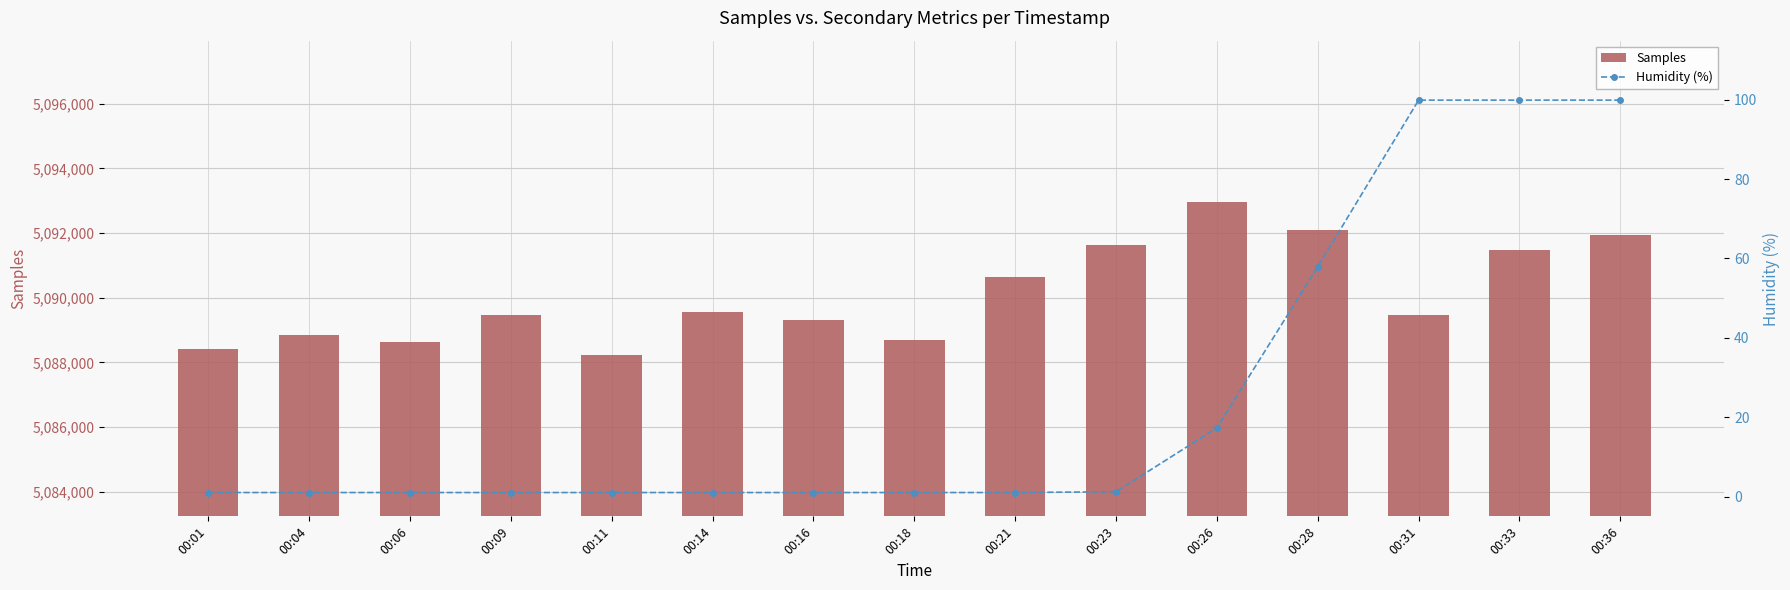

At which label does Humidity (%) reach its peak?

00:31